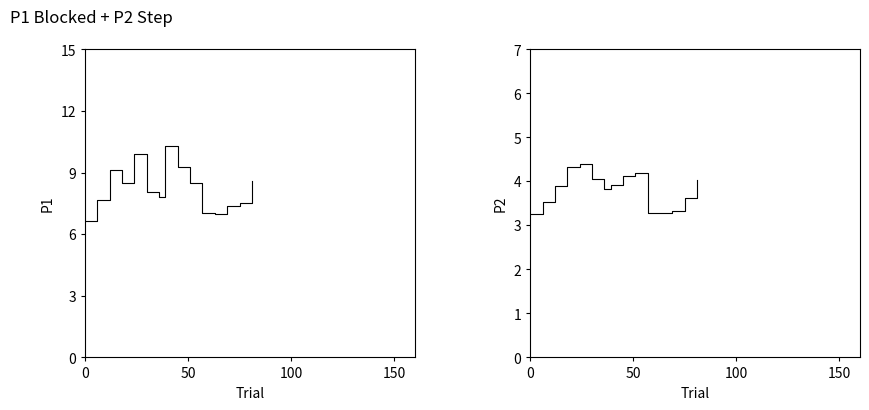

The value of P2 at 150 is 7.6. True or false?

False